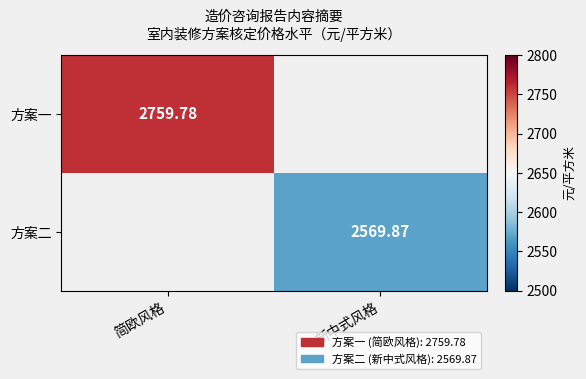

True or false: 方案二 has a value of 3890.6 at 新中式风格.

False